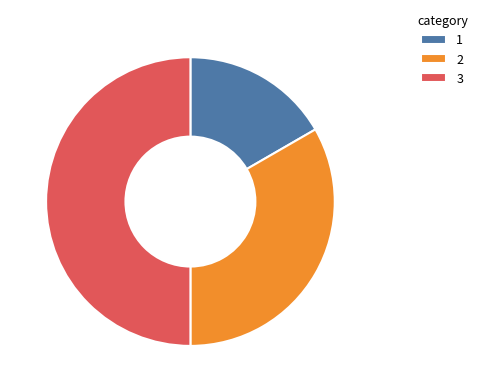

The 1 slice represents 31% of the pie. True or false?

False